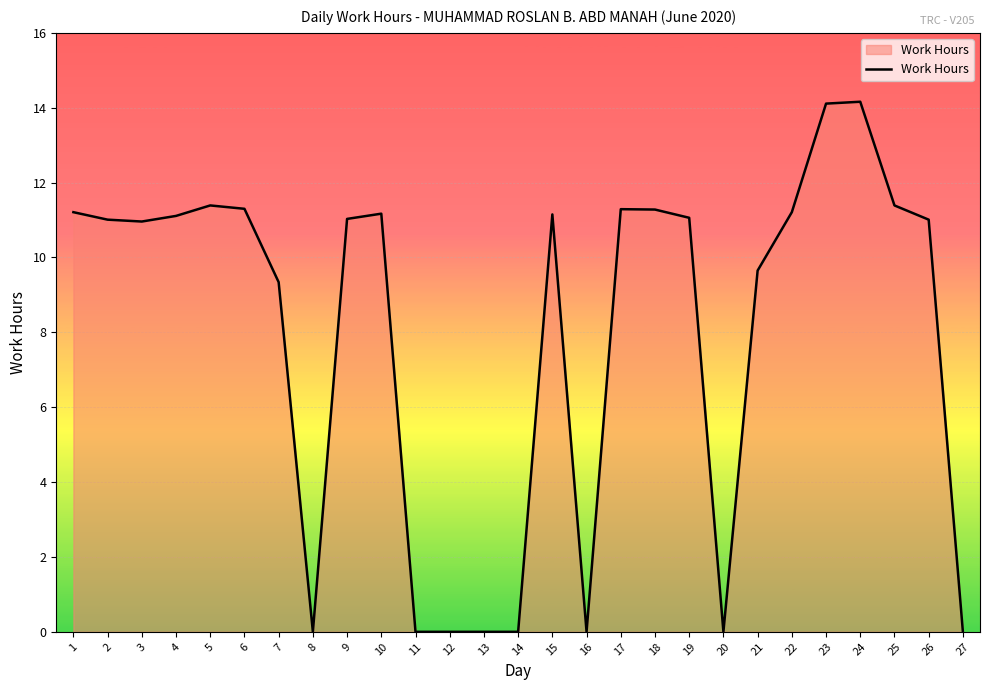

What is the sum of the values at 15 and 21?

20.8